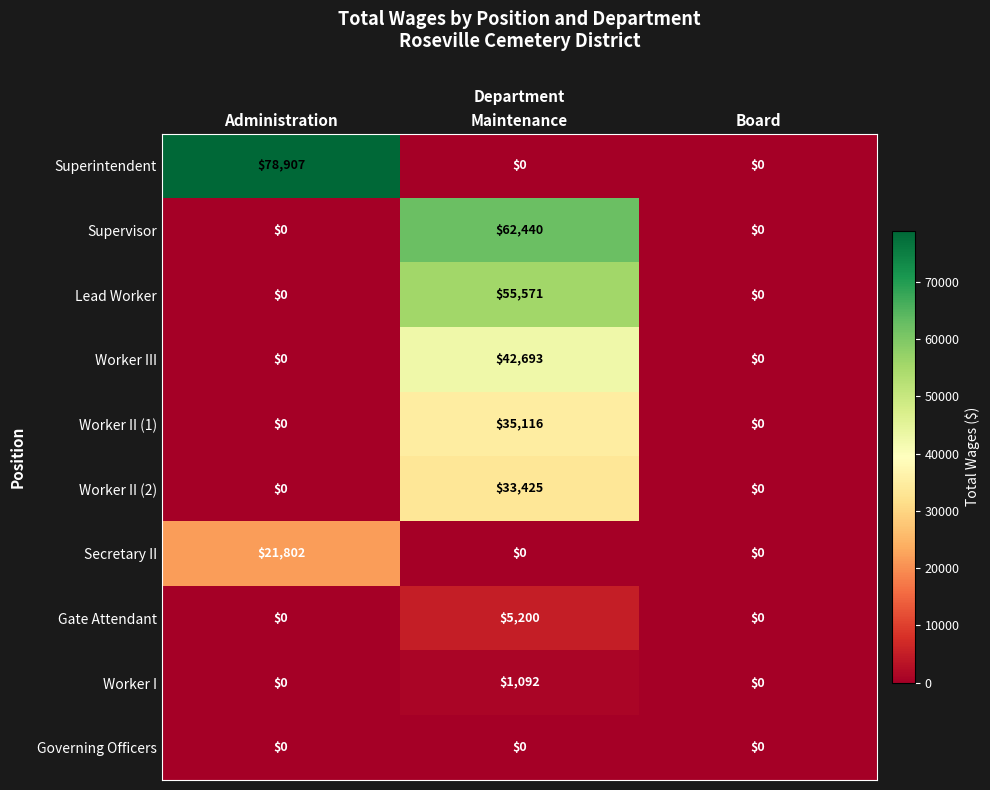

Reading right to left, list all the values displayed in this chart.

Superintendent: Board=0	Maintenance=0	Administration=78907
Supervisor: Board=0	Maintenance=62440	Administration=0
Lead Worker: Board=0	Maintenance=55571	Administration=0
Worker III: Board=0	Maintenance=42693	Administration=0
Worker II (1): Board=0	Maintenance=35116	Administration=0
Worker II (2): Board=0	Maintenance=33425	Administration=0
Secretary II: Board=0	Maintenance=0	Administration=21802
Gate Attendant: Board=0	Maintenance=5200	Administration=0
Worker I: Board=0	Maintenance=1092	Administration=0
Governing Officers: Board=0	Maintenance=0	Administration=0